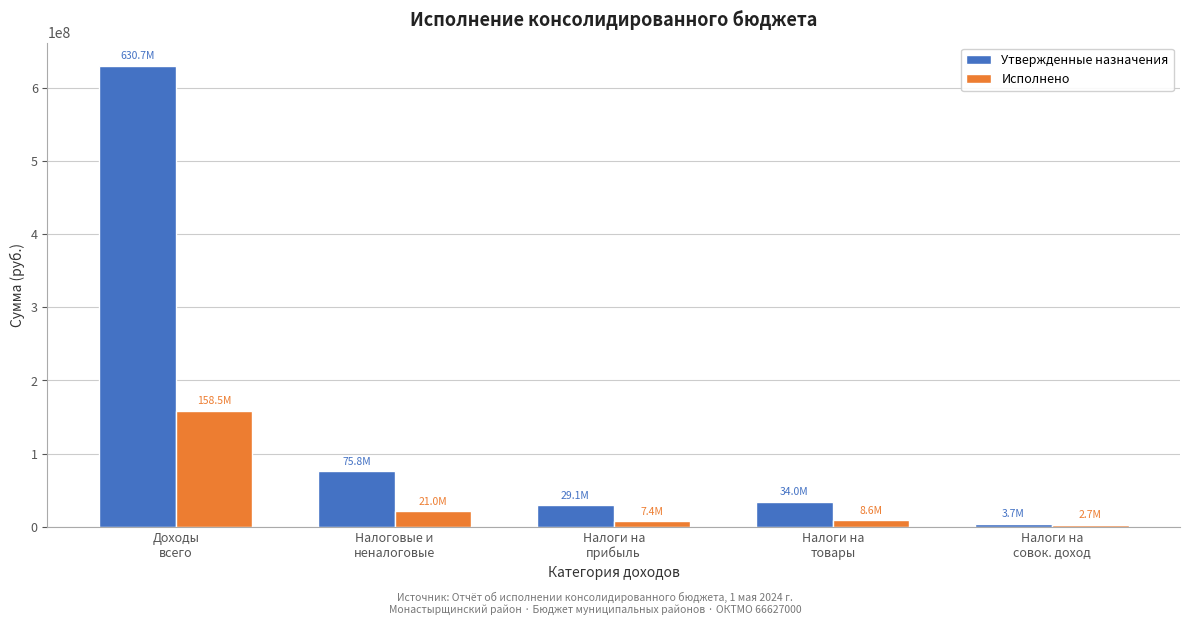

List the series in order of their peak value, lowest first.

Исполнено, Утвержденные назначения